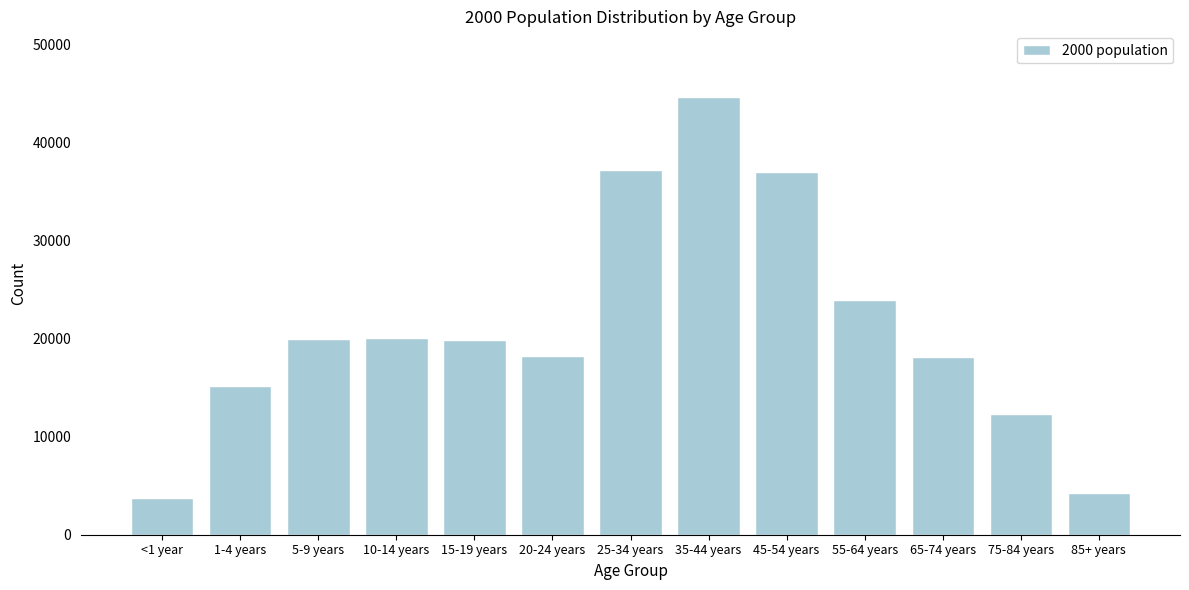

What is the ratio of the value at 65-74 years to the value at 75-84 years?

1.5